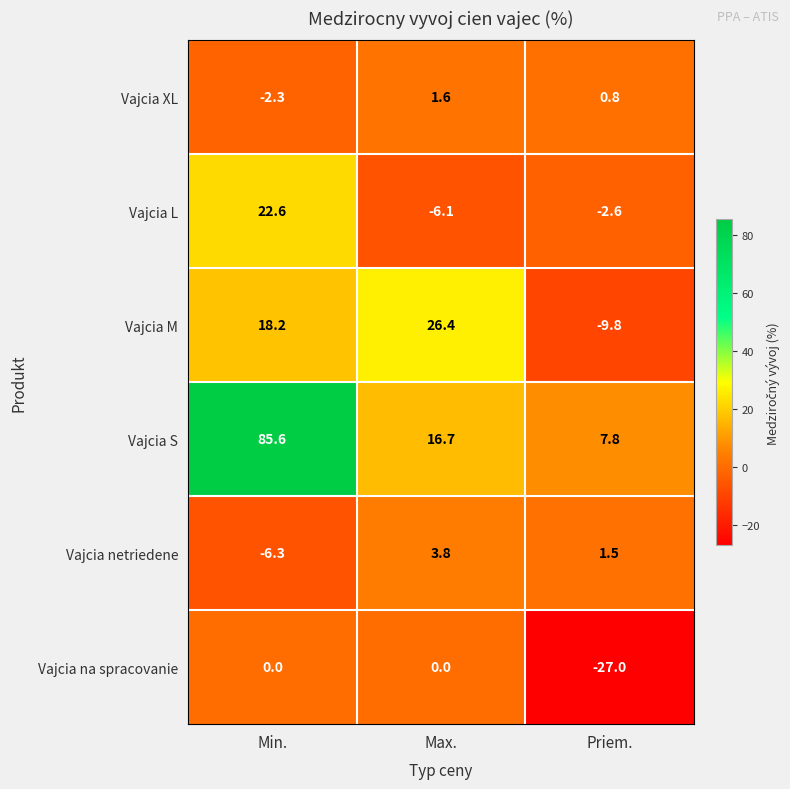

At which category is the sum across all series the highest?

Min.